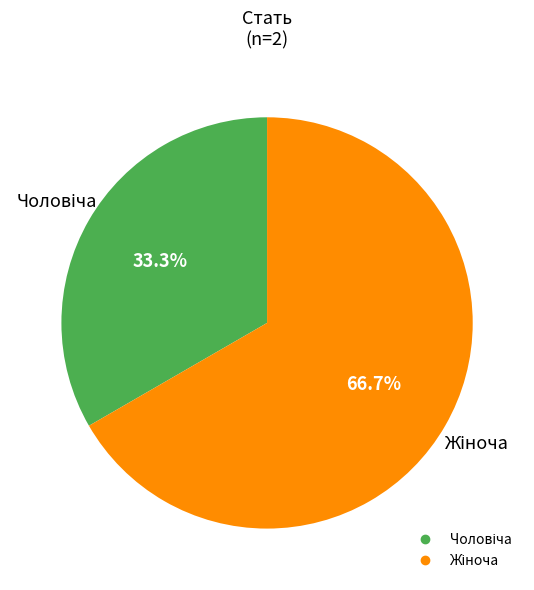

Does any single category account for the majority?

Yes